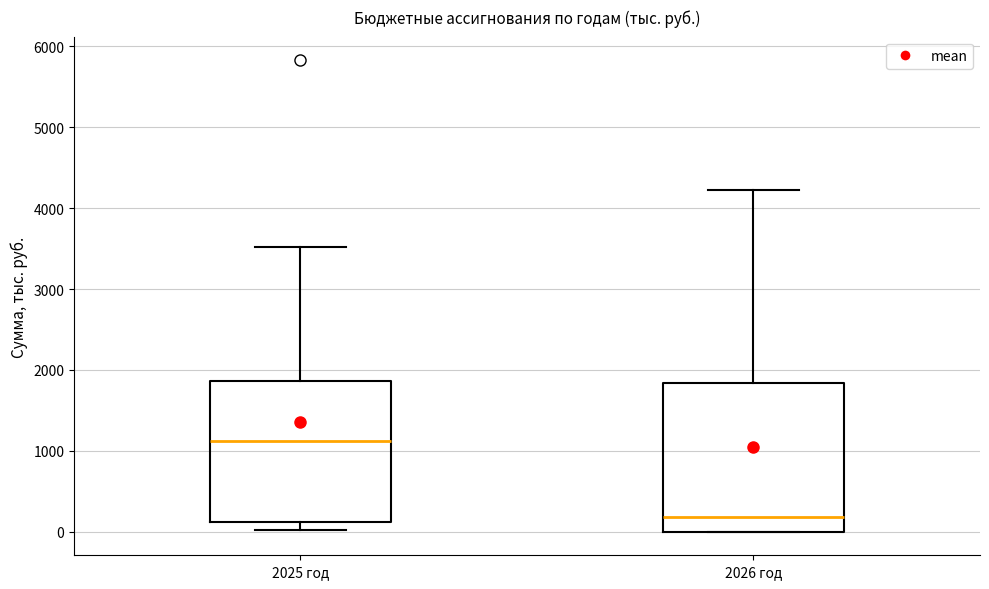

Where is the lower edge of the box for 2025 год on the y-axis? The values are not printed on the chart, so give them approximately, as read against the axis.

100